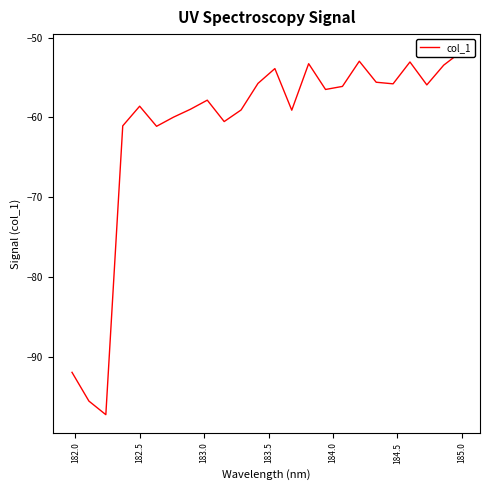

The value at 21 is -32.5. True or false?

False